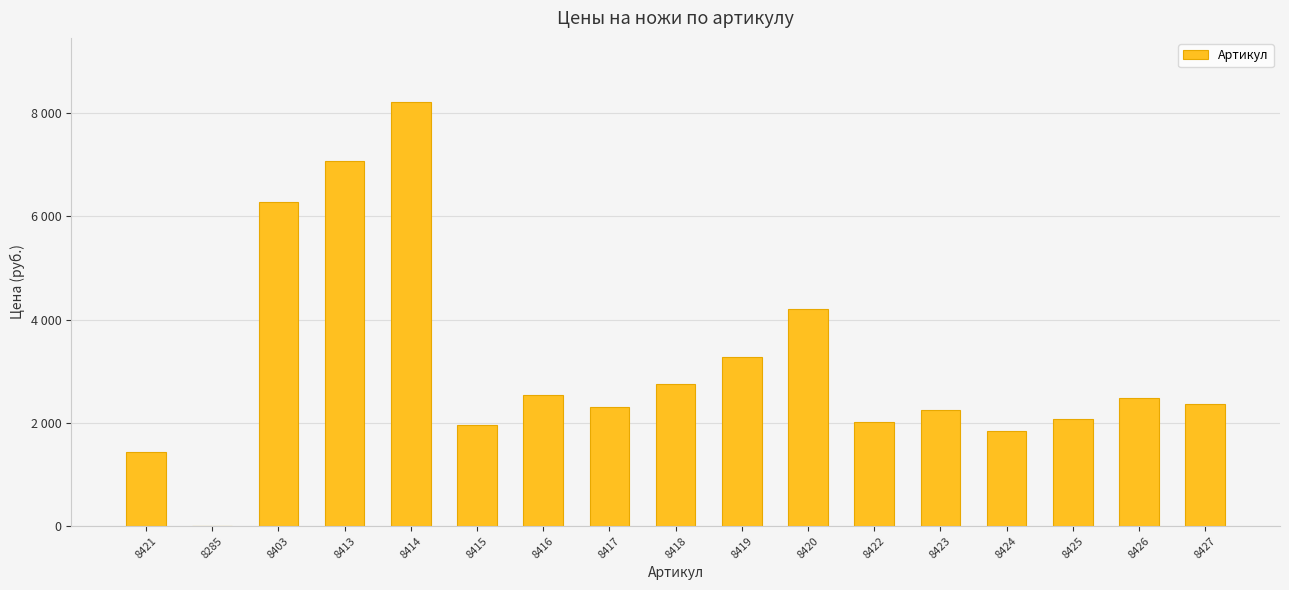

At which label is the value closest to 4111?

8420